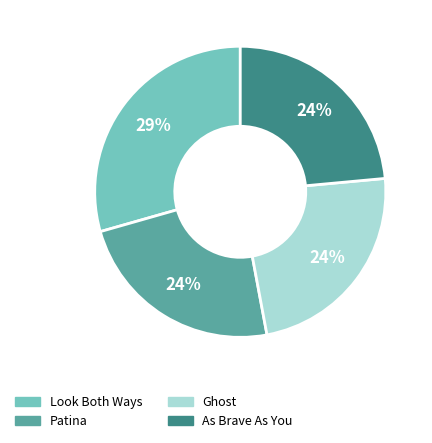

Is it true that Patina is 12% of the pie?

False